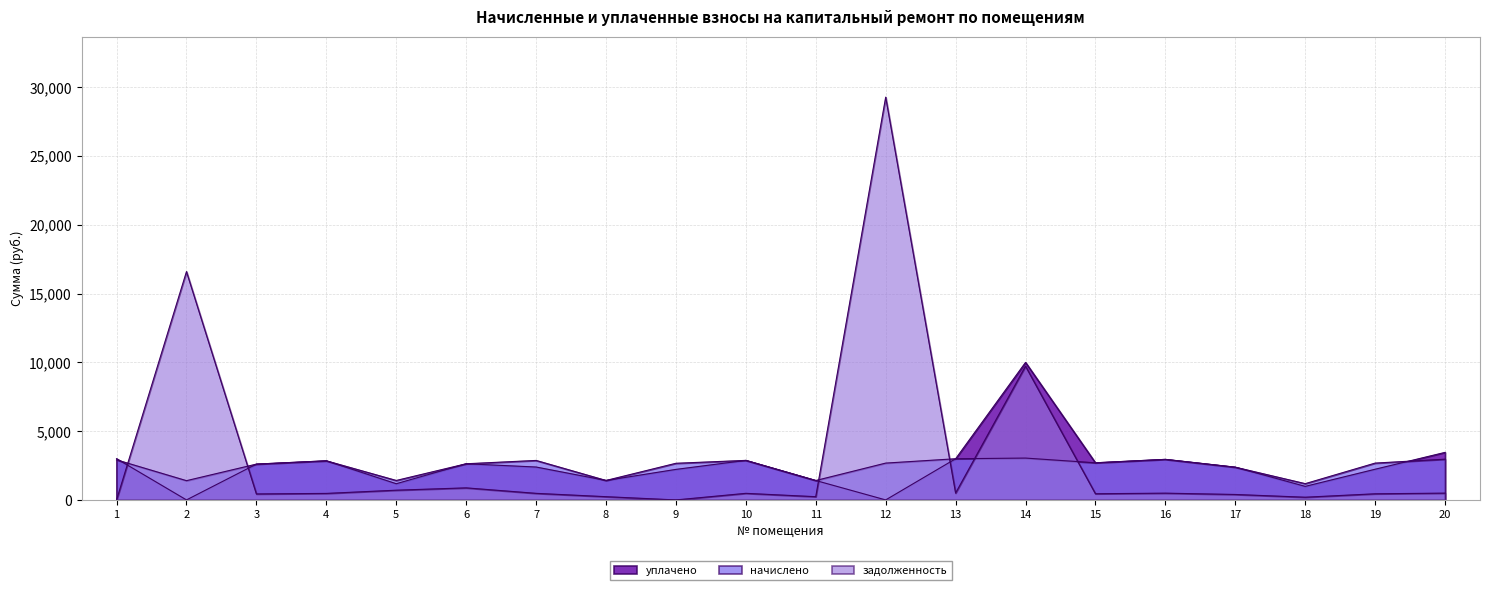

Reading left to right, extract all data points from this chart.

задолженность: 0.0	16602.0	435.8	473.9	707.8	876.7	478.5	235.8	0.0	479.1	235.2	29283.4	499.0	9724.4	449.9	491.4	396.6	197.2	446.1	493.7
начислено: 2913.3	1400.5	2604.4	2843.1	1414.6	2629.0	2871.2	1414.6	2664.1	2874.7	1411.0	2678.2	2994.1	3043.2	2699.2	2948.4	2379.8	1182.9	2678.2	2962.4
уплачено: 3000.0	0.0	2604.4	2843.1	1178.8	2629.0	2392.7	1414.6	2220.1	2874.7	1411.0	0.0	2993.0	10000.0	2699.2	2948.4	2379.8	985.8	2231.8	3456.2